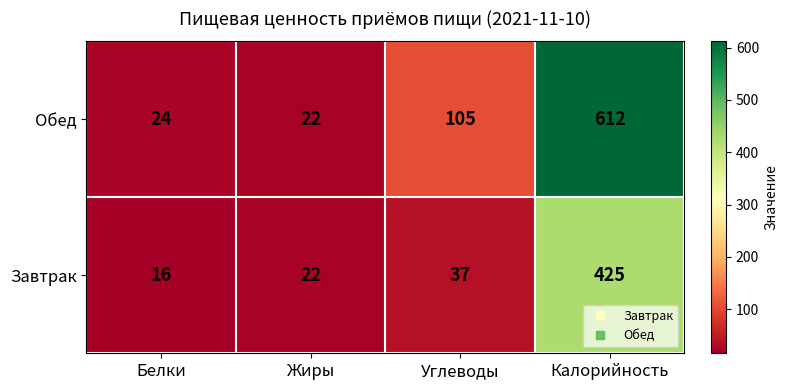

Which series has the widest spread of values?

Обед